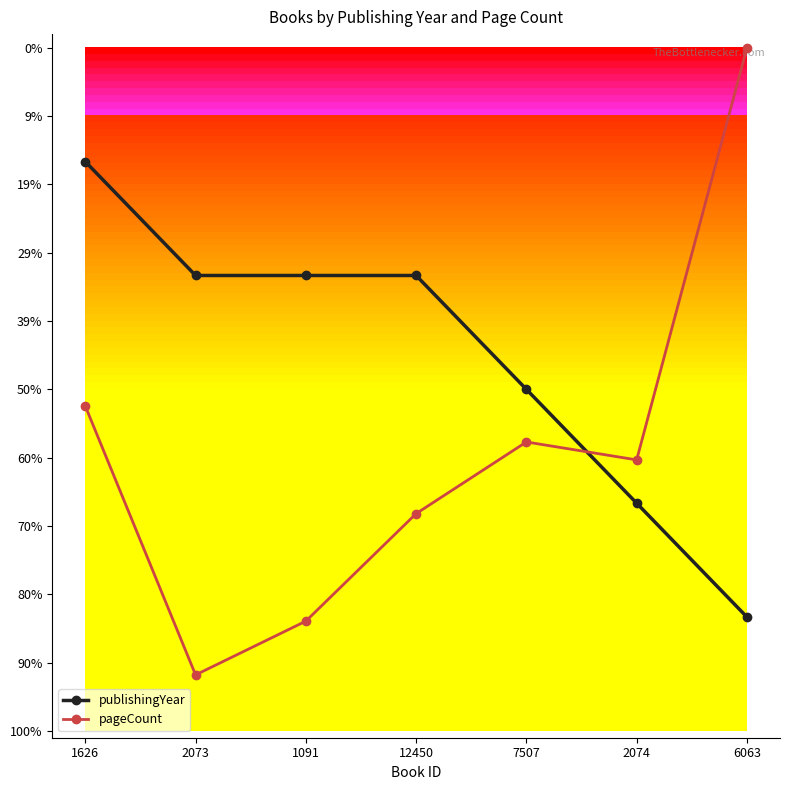

At which label is publishingYear closest to 0?

6063